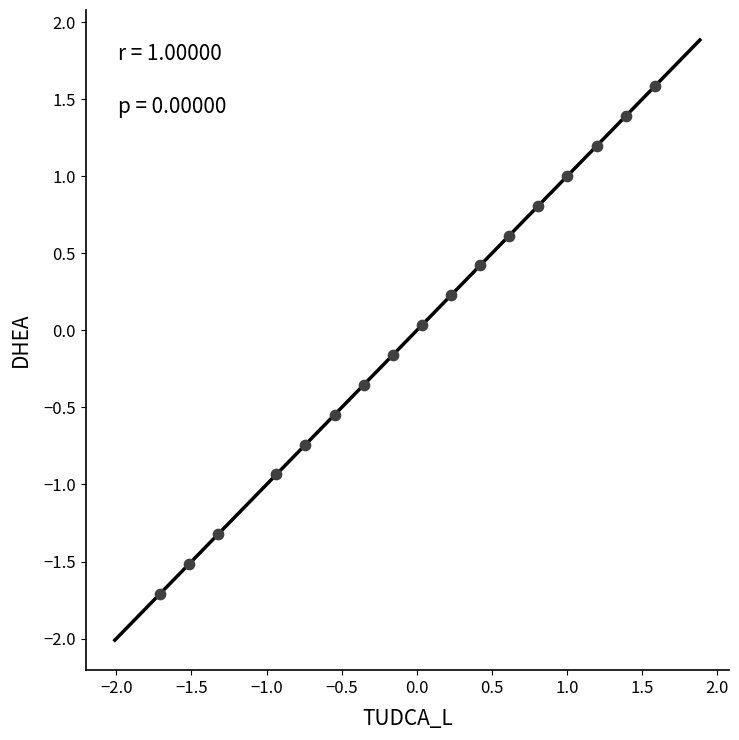

What is the range of Y values (max minus min)?

3.3